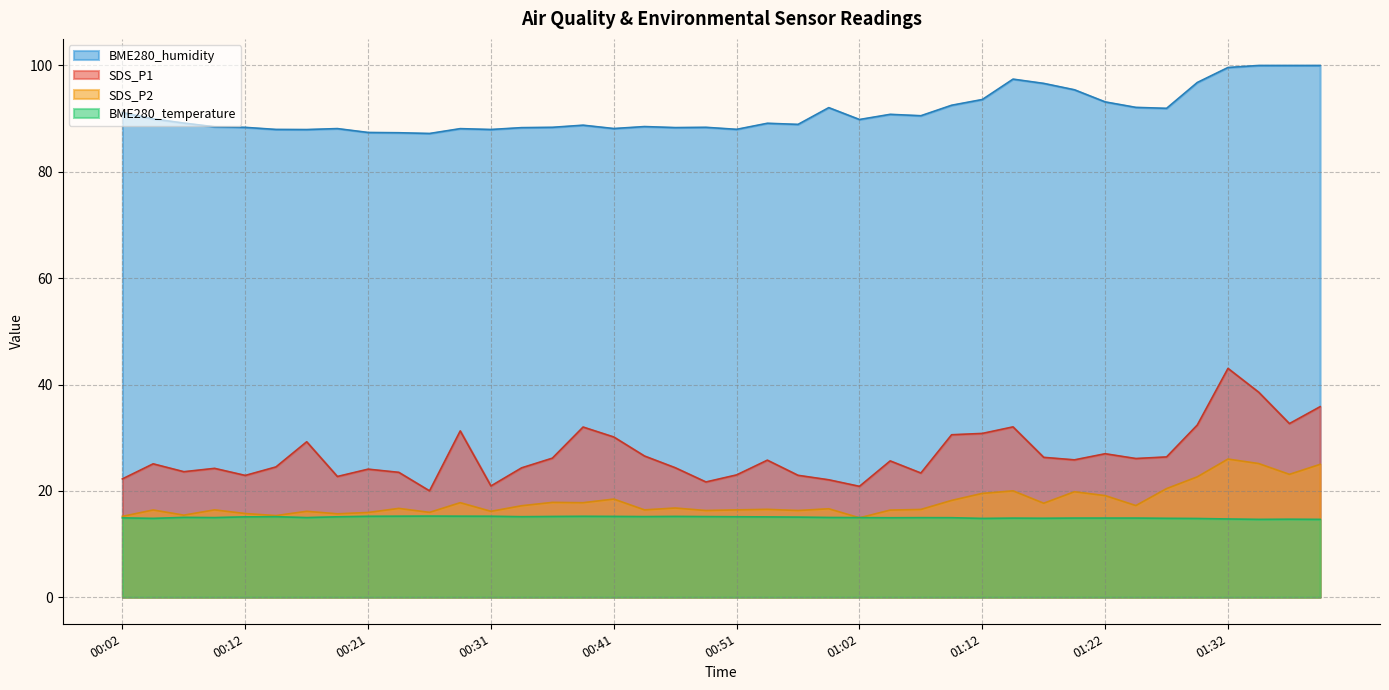

How many data points in SDS_P1 are less than 25?

18